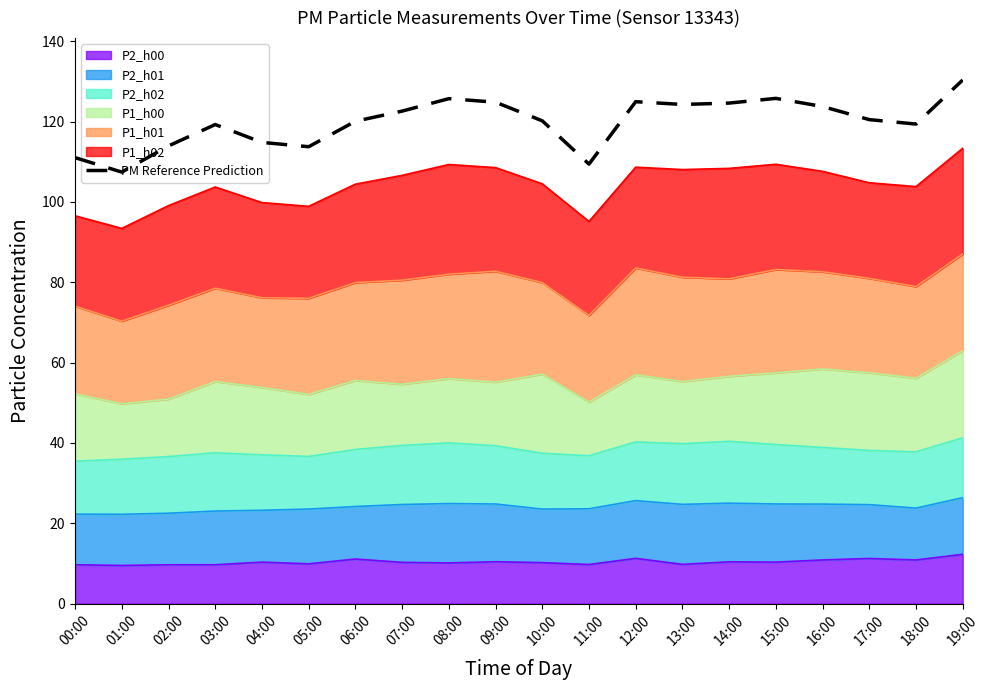

Reading left to right, what are all the values shown in this chart?

111.0	107.4	113.9	119.3	114.8	113.7	120.1	122.6	125.7	124.8	120.2	109.4	124.9	124.2	124.6	125.8	123.7	120.5	119.4	130.3